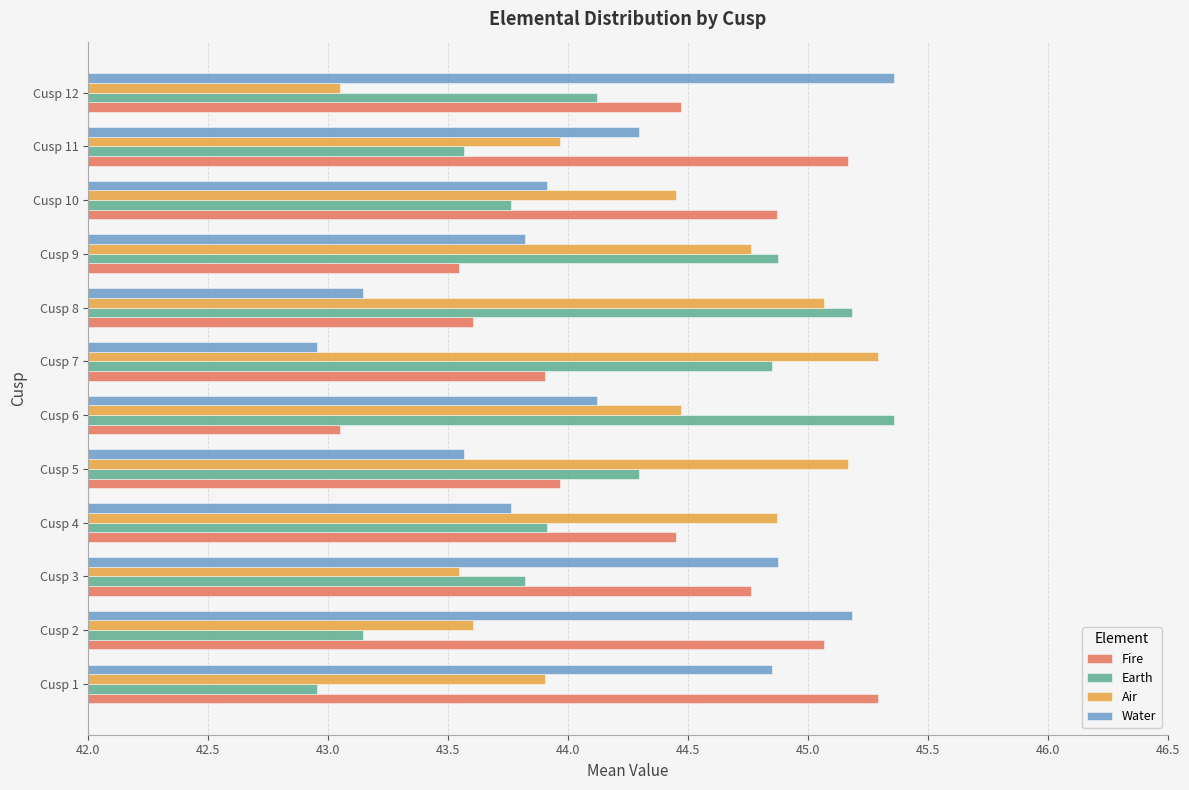

What is the difference between the maximum and minimum values in the Earth series?

2.4